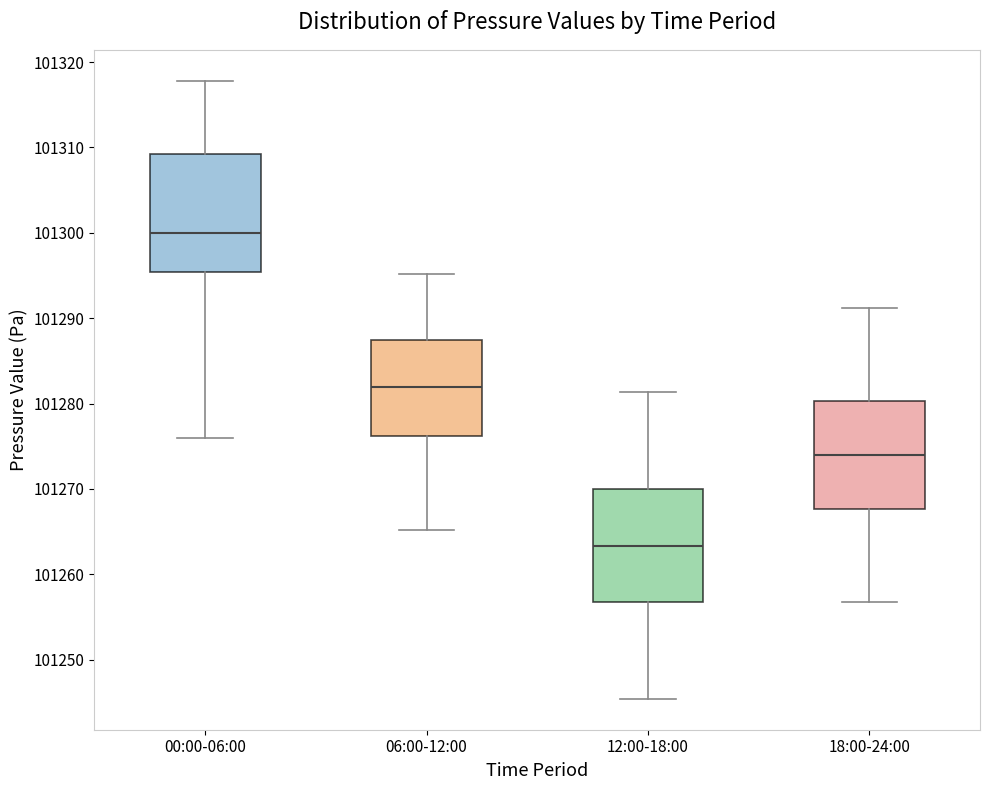

Reading left to right, transcribe this box plot: for each box, give where its median line is, the range the box spans, and where its two whiskers end, as read against the y-axis. The values are not printed on the chart, so give them approximately, as read against the axis.

00:00-06:00: median 101300, box 101295 to 101309, whiskers 101276 to 101318
06:00-12:00: median 101282, box 101276 to 101287, whiskers 101265 to 101295
12:00-18:00: median 101263, box 101257 to 101270, whiskers 101245 to 101281
18:00-24:00: median 101274, box 101268 to 101280, whiskers 101257 to 101291